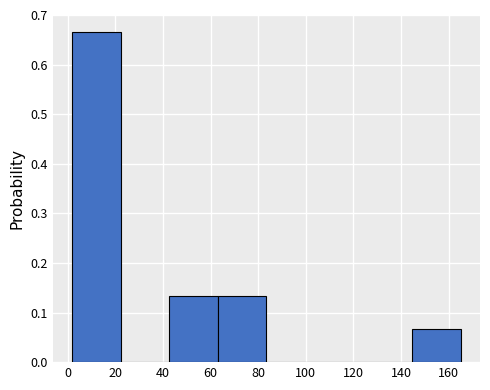

Reading left to right, list every bar in this chart as the range it spans on the x-axis followed by its height. Neither the bar edges nor the heights are printed on the chart, so give them approximately, as read against the axes.

2 to 22: 0.67
22 to 42: 0
42 to 64: 0.13
64 to 84: 0.13
84 to 104: 0
104 to 124: 0
124 to 144: 0
144 to 166: 0.07